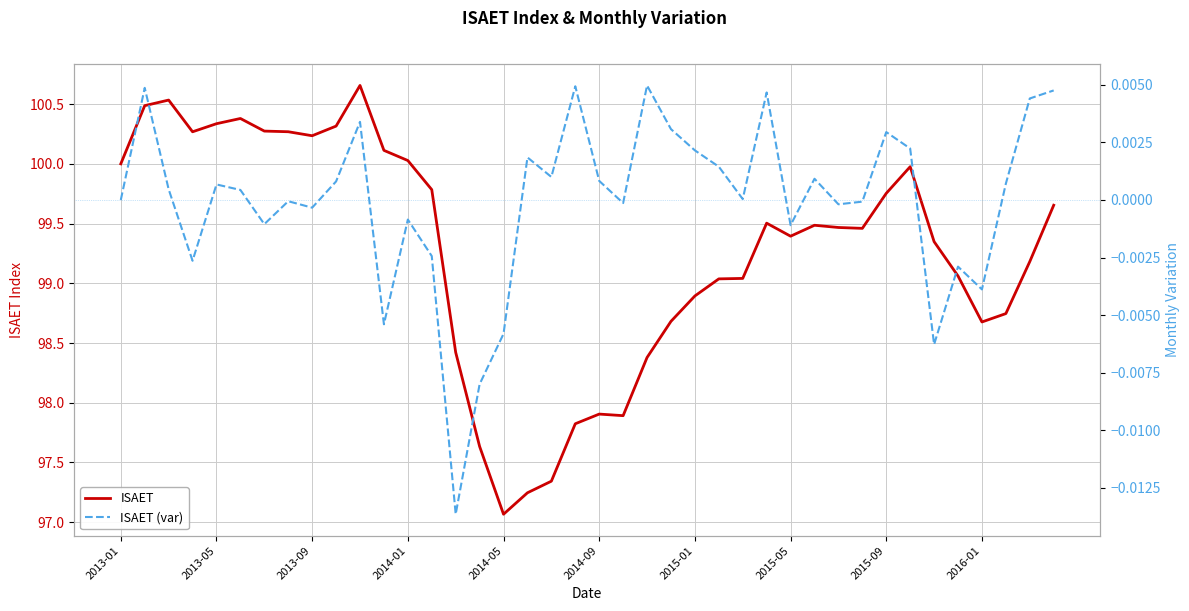

At which label does ISAET reach its minimum?

2014-05